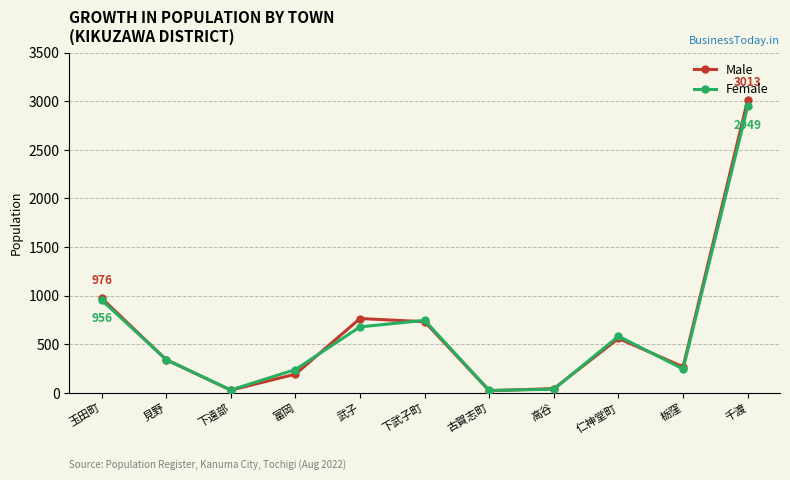

What is the difference between the maximum and minimum values in the Male series?

2990